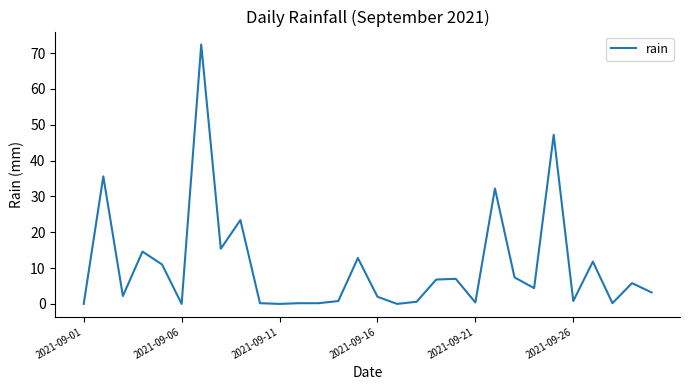

What is the maximum value shown in the chart?

72.4